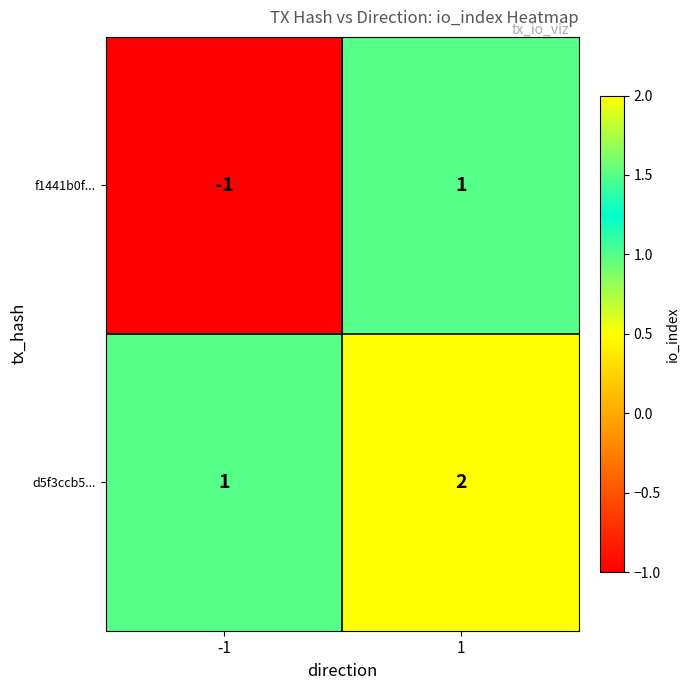

Rank the series by their average value, from lowest to highest.

f1441b0f..., d5f3ccb5...